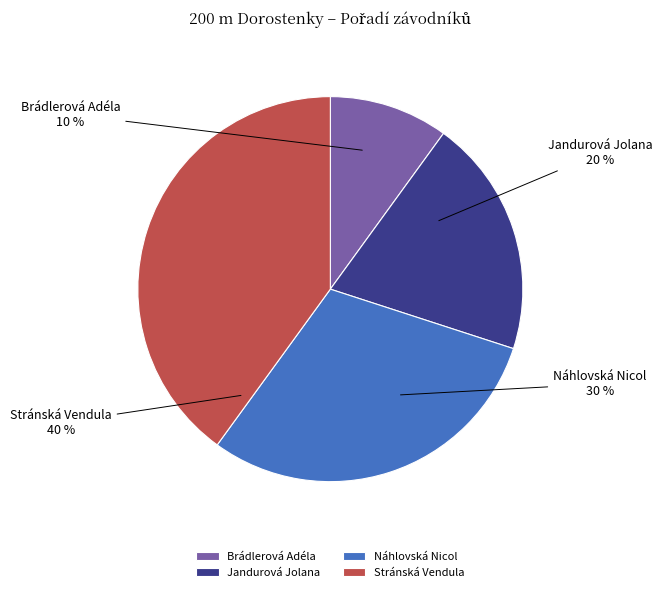

What percentage is the Náhlovská Nicol slice, to the nearest percent?

30%